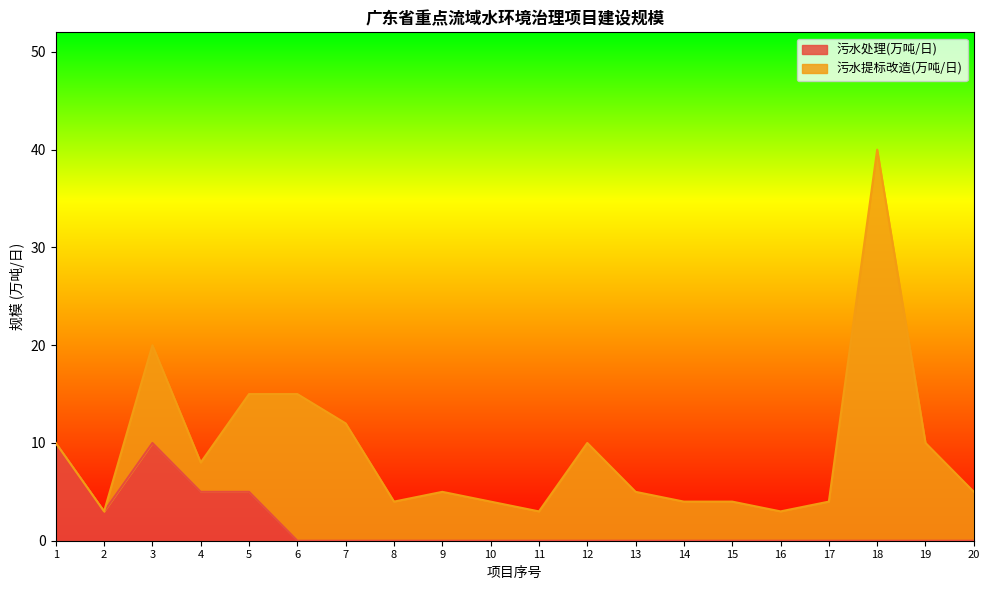

How many interior local peaks (higher than both neighbors) does the data have?

1